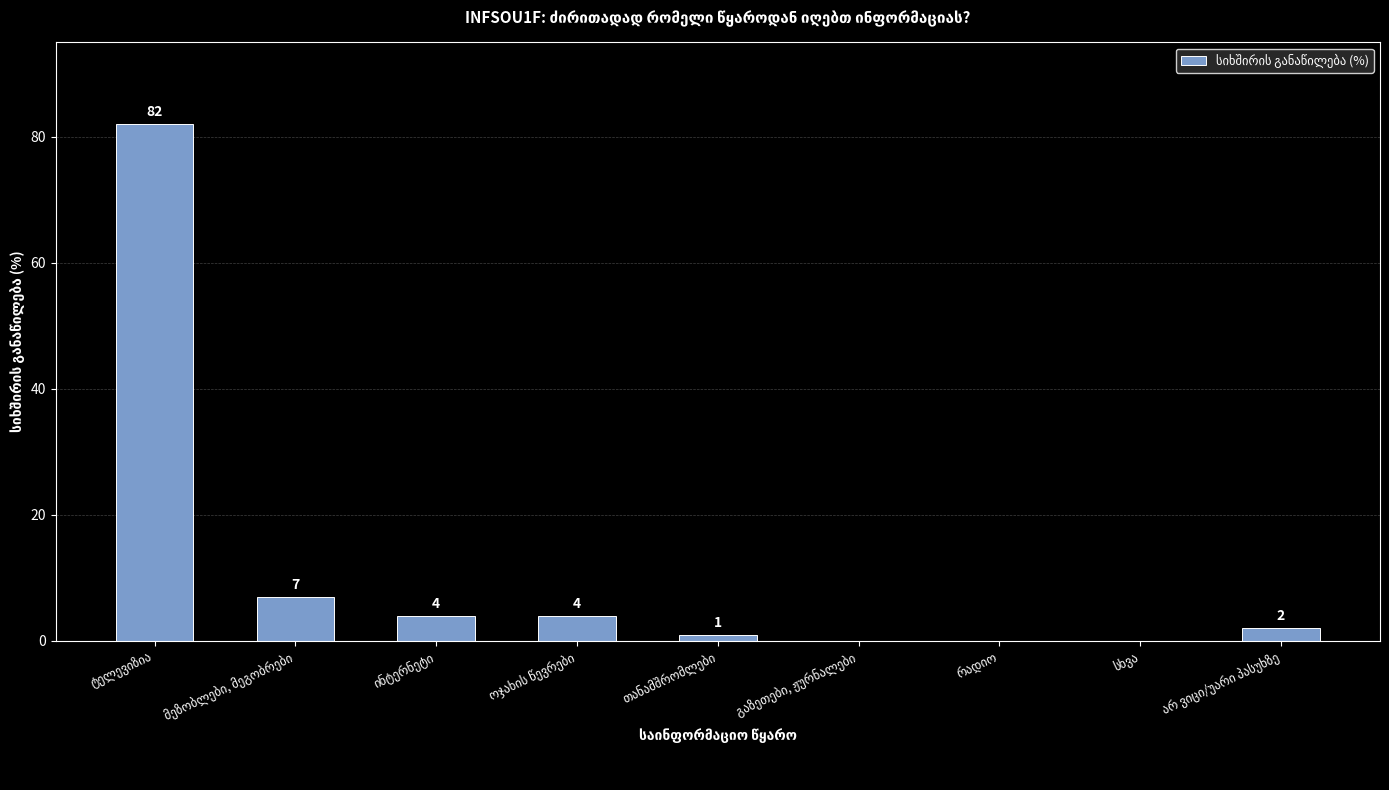

What is the maximum value shown in the chart?

82